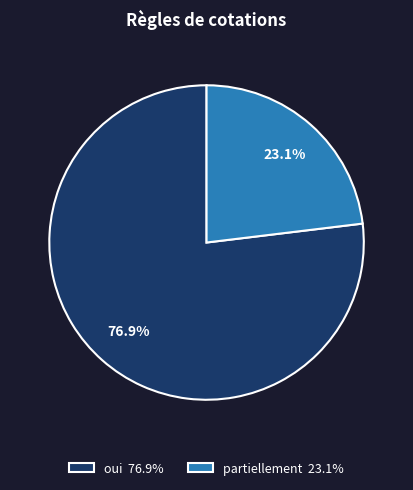

Approximately how many times larger is the value at partiellement 23.1% compared to oui 76.9%?

0.3